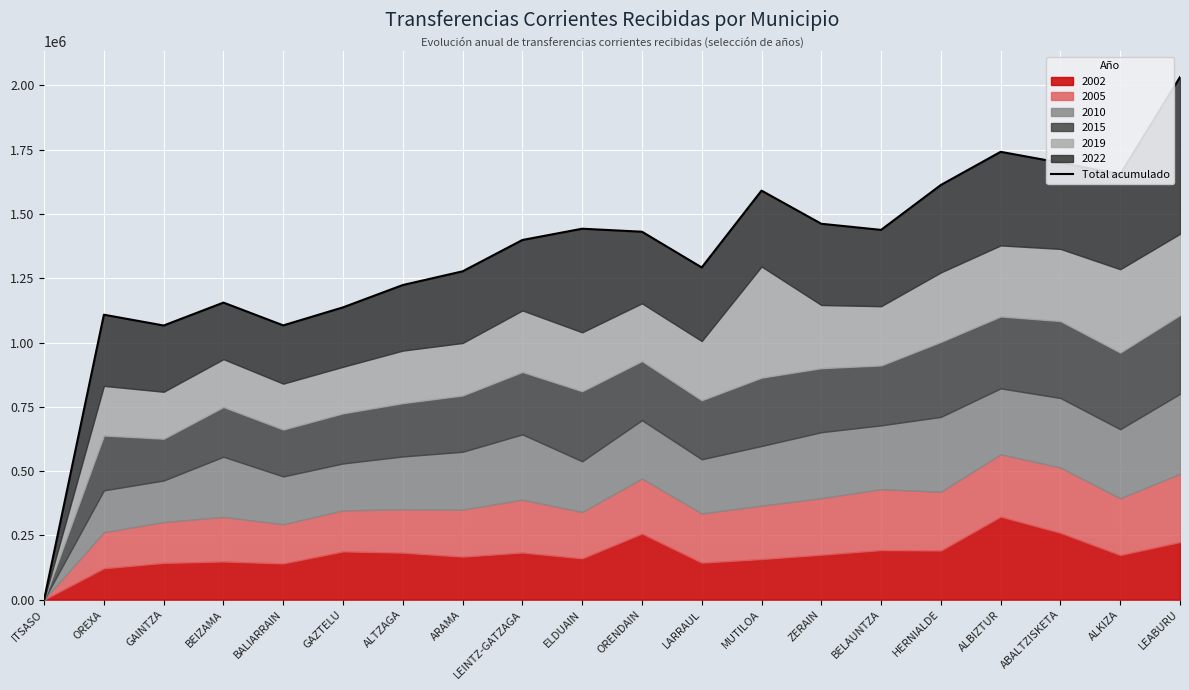

Approximately how many times larger is the value at ZERAIN compared to LEABURU?

0.7